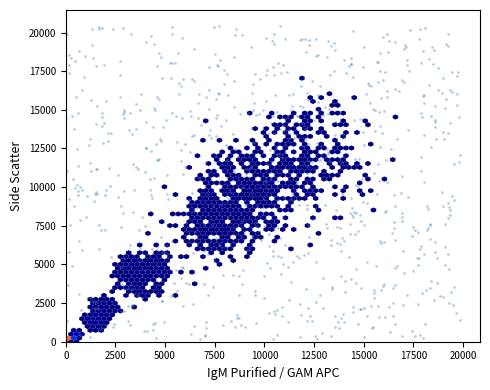

What is the range of X values (max minus min)?

19845.2